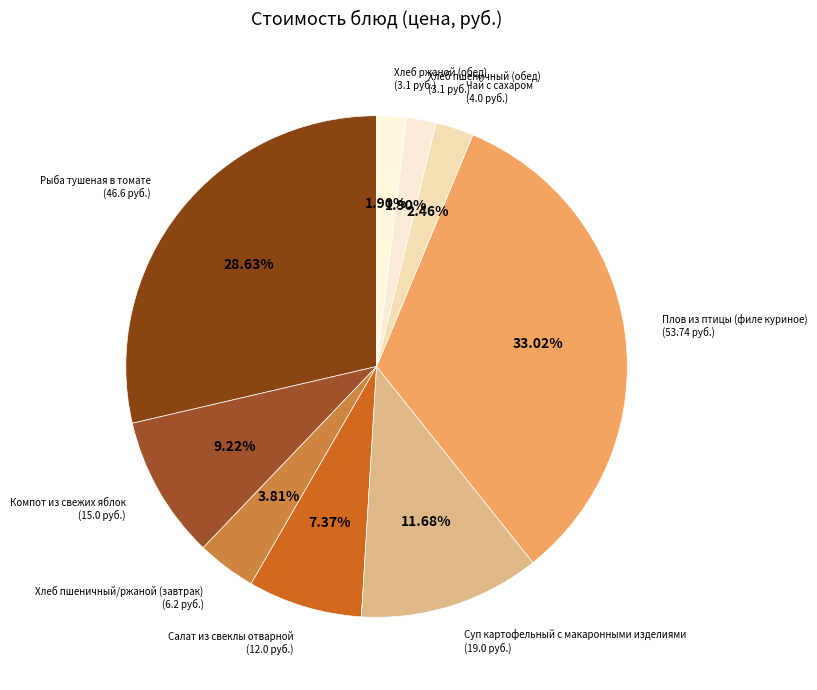

Count the number of slices in the pie.

9